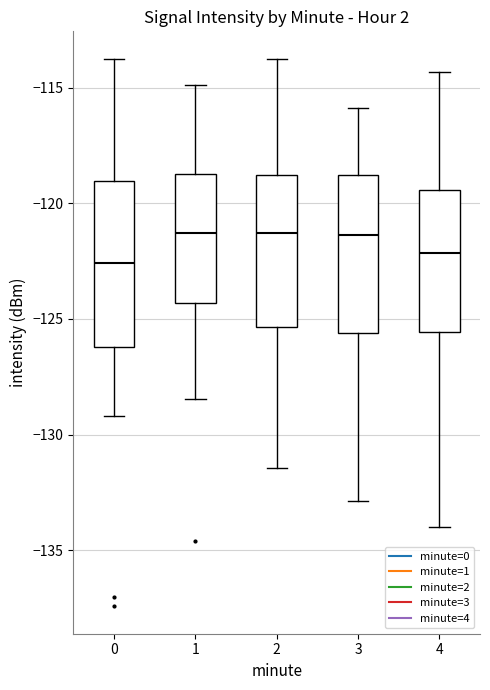

Reading left to right, transcribe this box plot: for each box, give where its median line is, the range the box spans, and where its two whiskers end, as read against the y-axis. The values are not printed on the chart, so give them approximately, as read against the axis.

0: median -122.5, box -126.0 to -119.0, whiskers -129.0 to -113.5
1: median -121.5, box -124.5 to -118.5, whiskers -128.5 to -115.0
2: median -121.5, box -125.5 to -119.0, whiskers -131.5 to -114.0
3: median -121.5, box -125.5 to -119.0, whiskers -133.0 to -116.0
4: median -122.0, box -125.5 to -119.5, whiskers -134.0 to -114.5